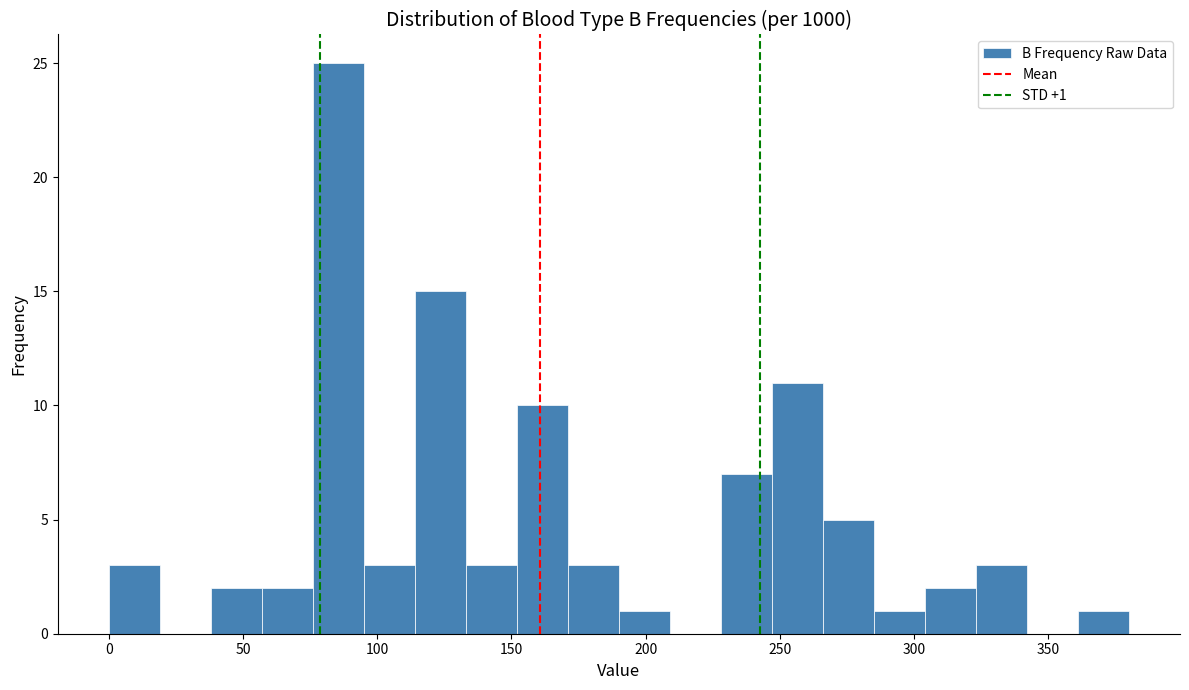

Around what value on the x-axis is the tallest bar? Give the approximate position of its centre, as read against the axis.

85